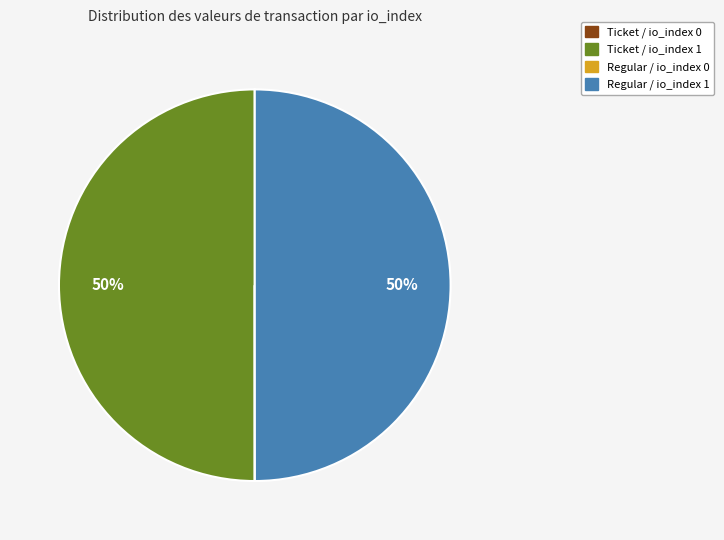

What percentage is the Regular / io_index 1 slice, to the nearest percent?

50%